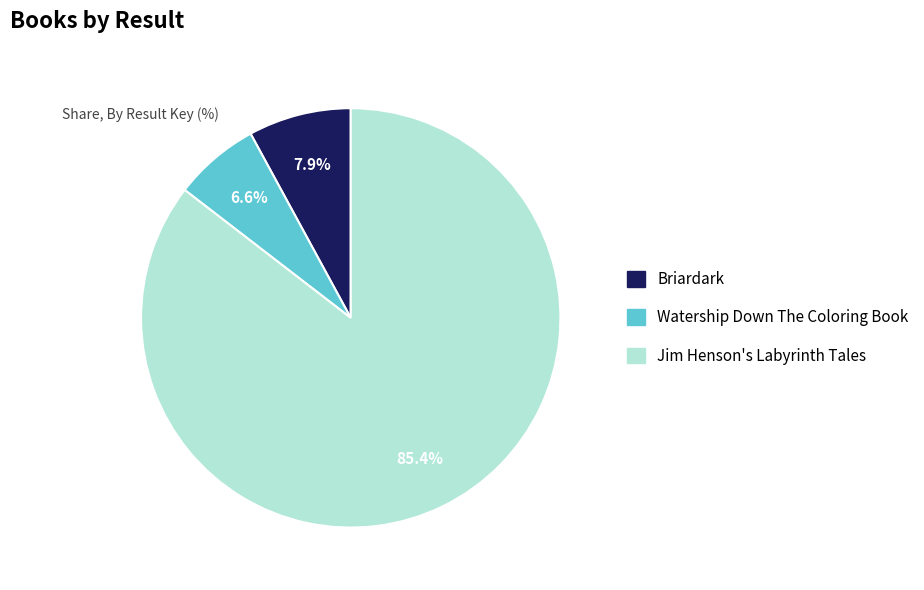

Is there a majority slice in this chart?

Yes